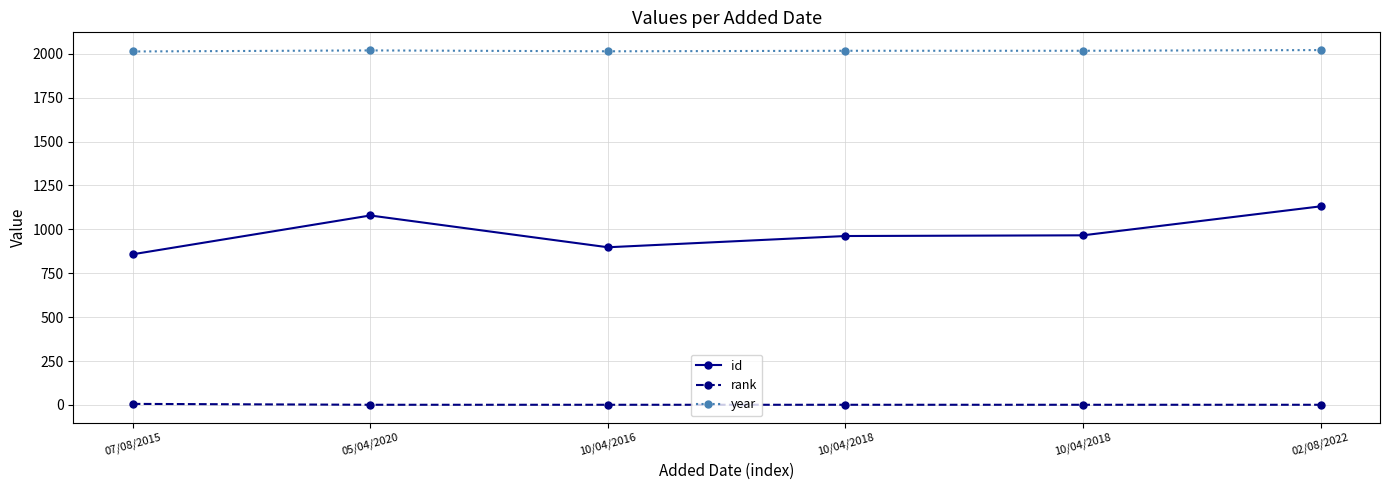

Reading left to right, extract all data points from this chart.

id: 858	1079	898	962	966	1131
rank: 6	1	1	1	1	1
year: 2013	2019	2014	2017	2017	2021